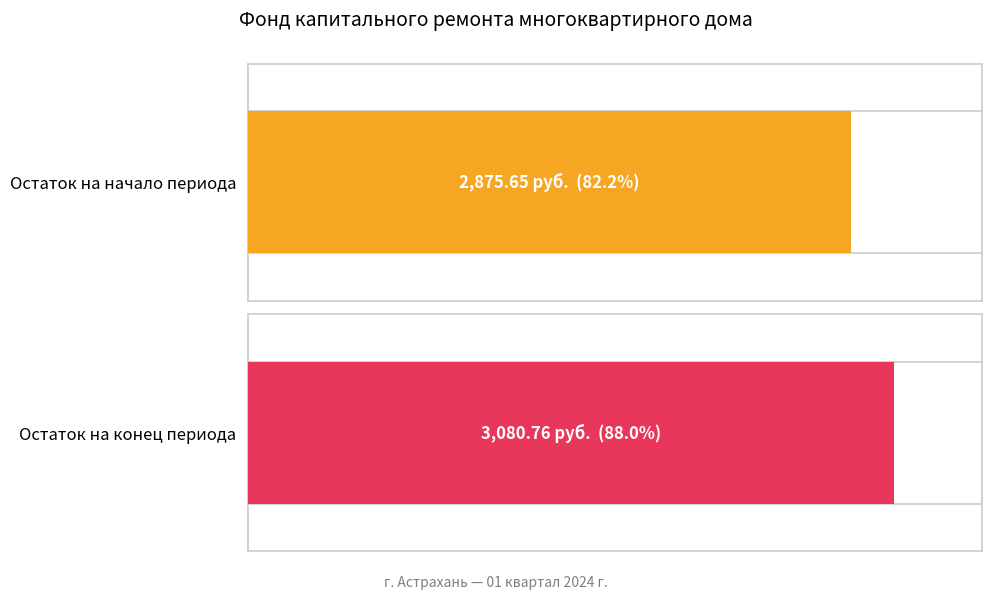

What is the highest value of the за счет минимального взноса series?

3080.8